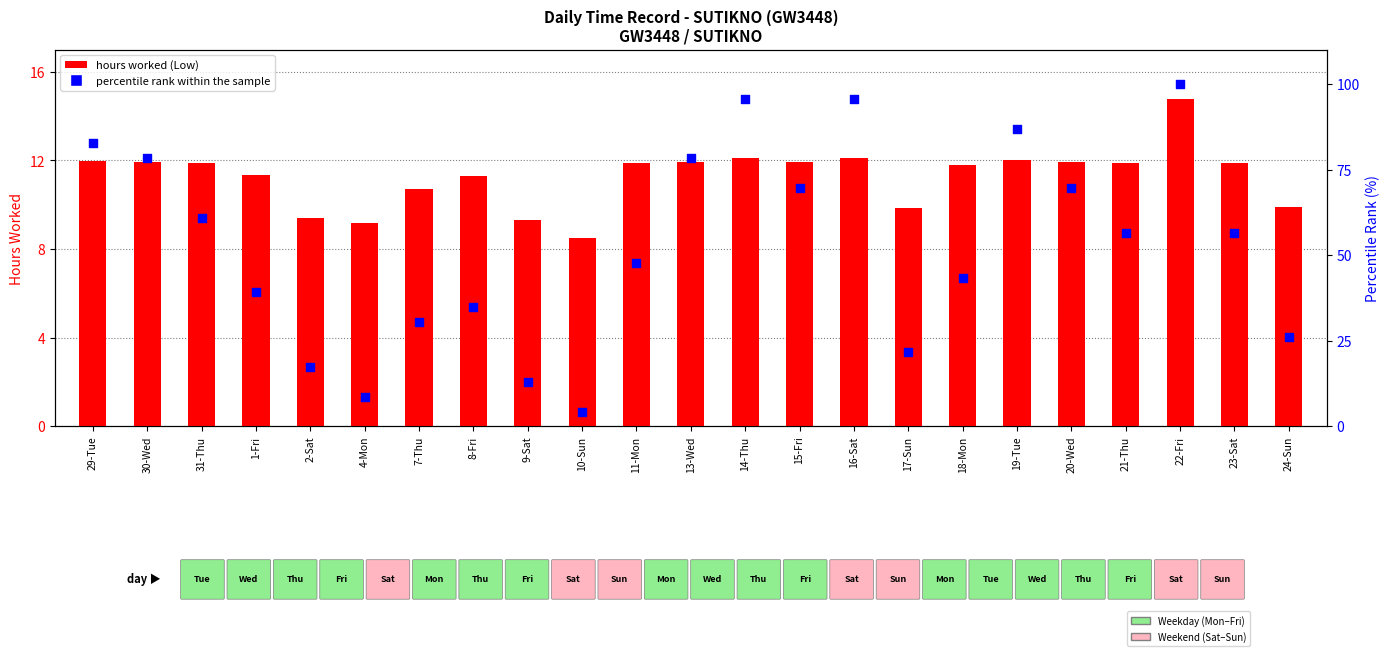

Which series has the largest total across all categories?

percentile rank within the sample